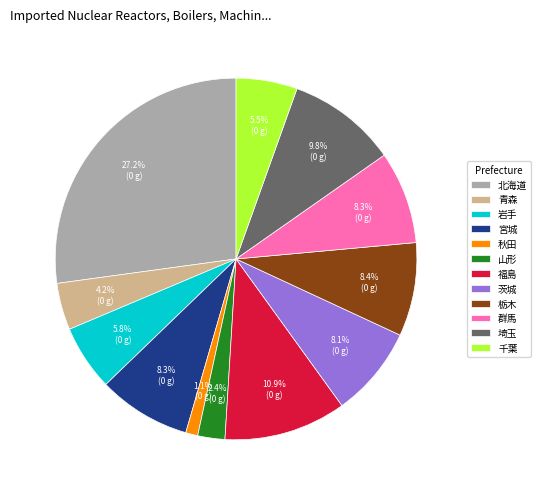

The 山形 slice represents 15% of the pie. True or false?

False